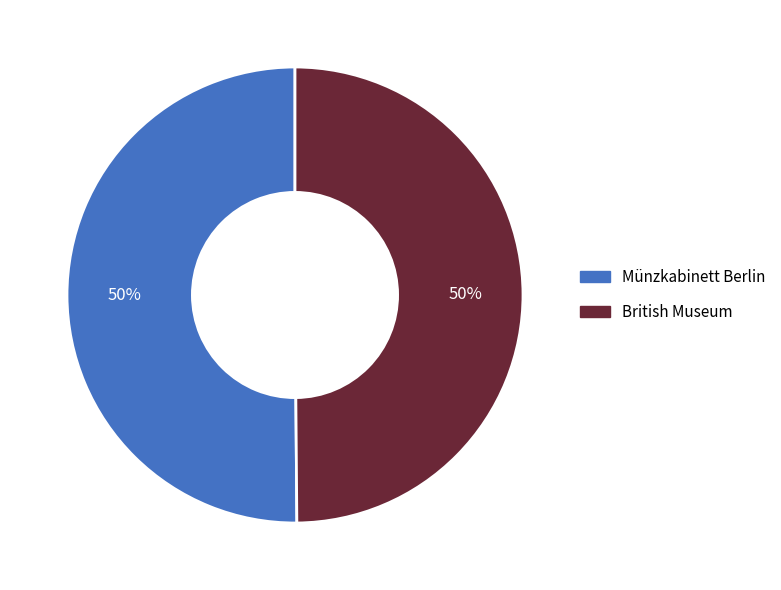

What is the ratio of the value at Münzkabinett Berlin to the value at British Museum?

1.0